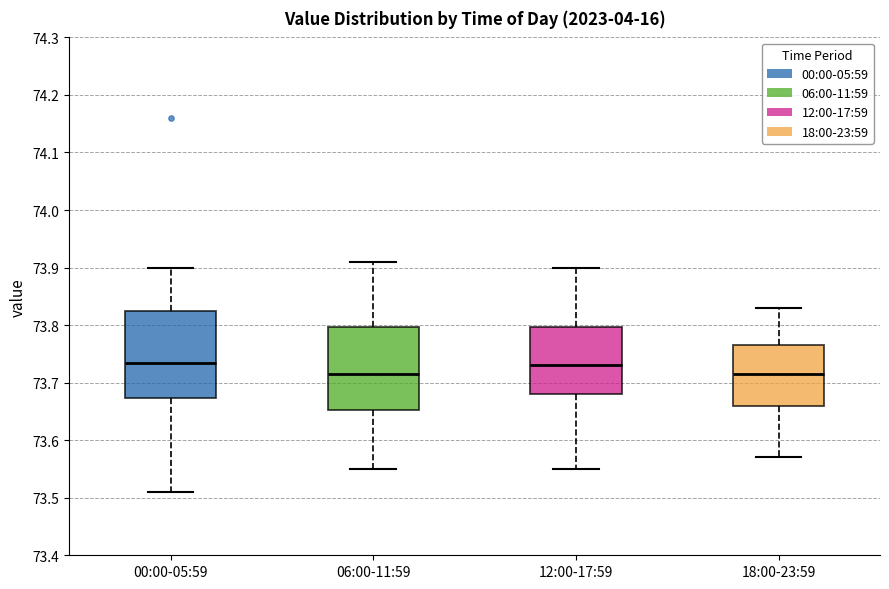

Reading left to right, read every box against the y-axis: the position of its median line, the range the box covers, and the ends of its whiskers. The values are not printed on the chart, so give them approximately, as read against the axis.

00:00-05:59: median 73.74, box 73.67 to 73.83, whiskers 73.51 to 73.90
06:00-11:59: median 73.72, box 73.65 to 73.80, whiskers 73.55 to 73.91
12:00-17:59: median 73.73, box 73.68 to 73.80, whiskers 73.55 to 73.90
18:00-23:59: median 73.72, box 73.66 to 73.77, whiskers 73.57 to 73.83